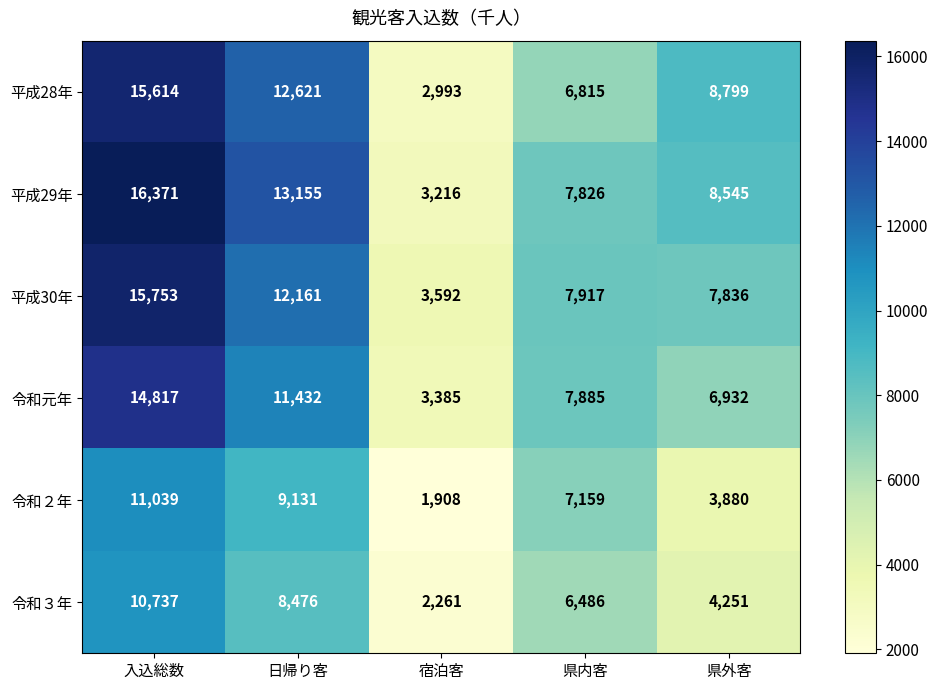

How many data points does each series have?

5